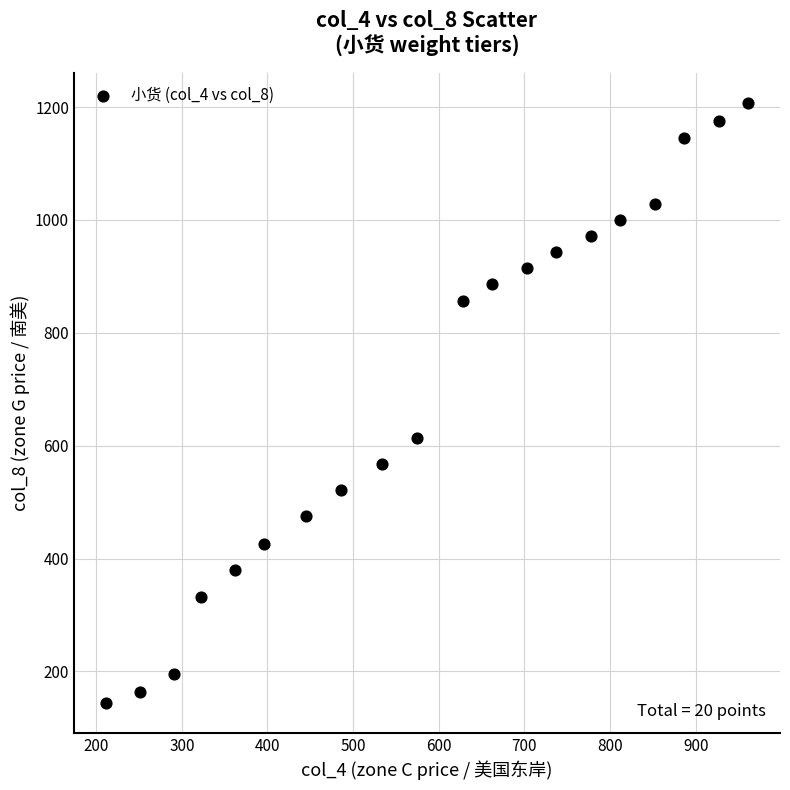

What Y value in the scatter plot is closest to 675?

613.4